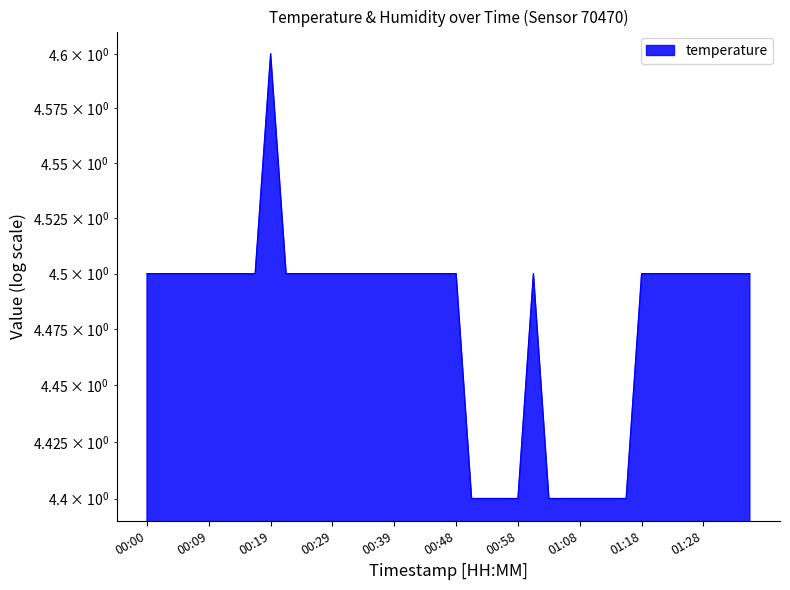

True or false: the data shows 6.9 at 00:02.

False